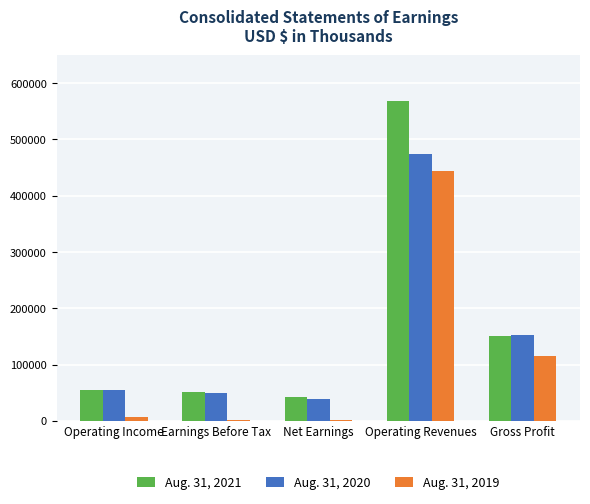

At which label does Aug. 31, 2020 reach its peak?

Operating Revenues